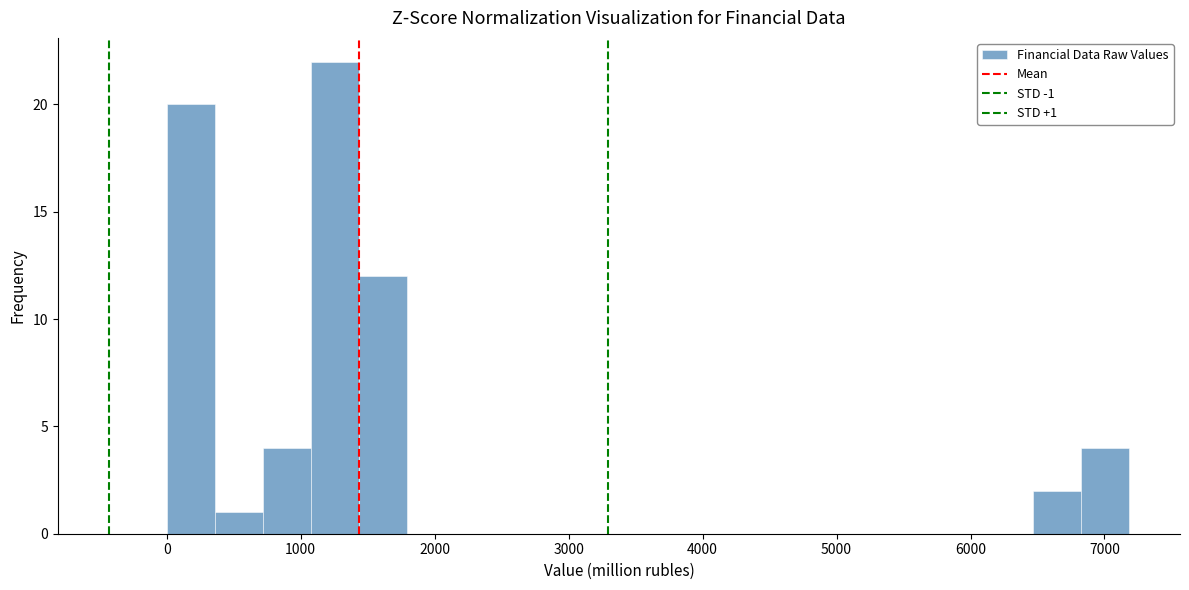

Around what value on the x-axis is the tallest bar? Give the approximate position of its centre, as read against the axis.

1300